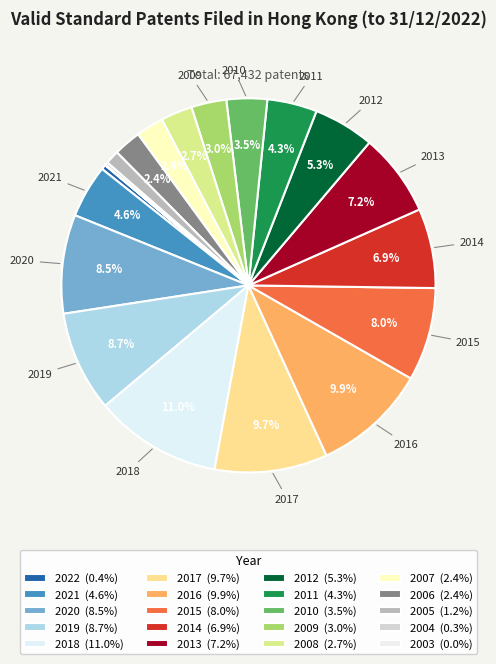

To the nearest percent, what percentage of the pie is 2012?

5%